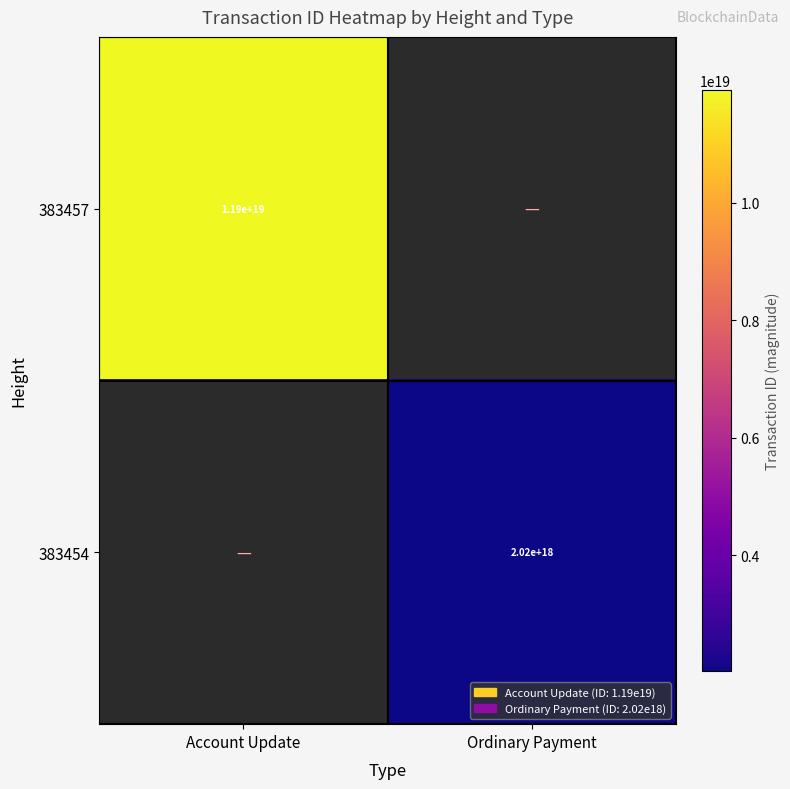

True or false: 383454 has a value of 953845346284368000 at Ordinary Payment.

False